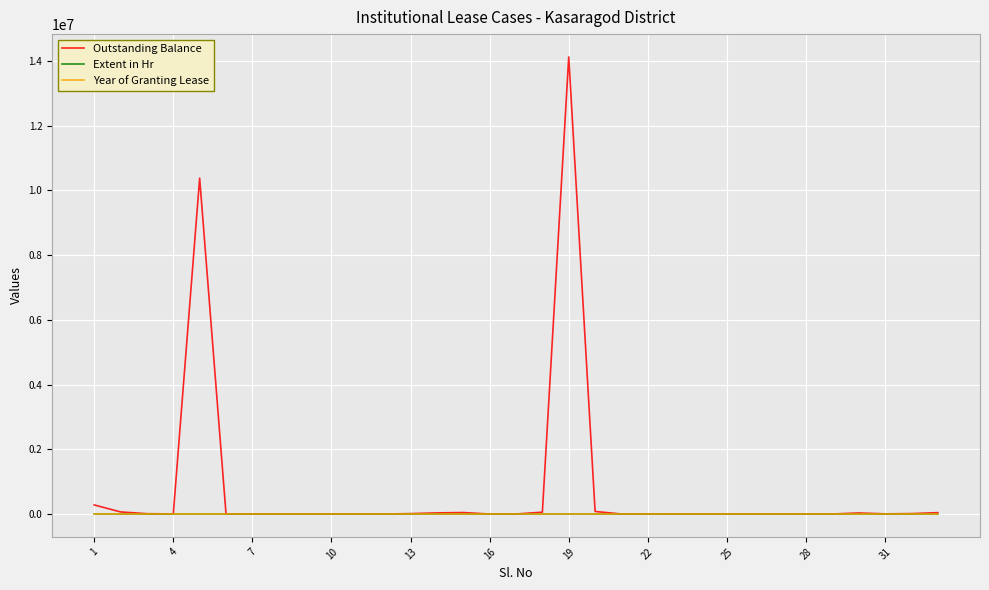

Which series has the largest range (max minus min)?

Outstanding Balance